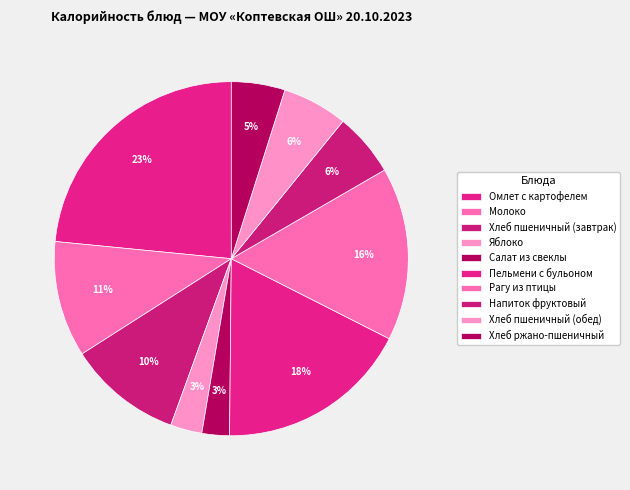

Combined, what portion of the pie is Салат из свеклы and Пельмени с бульоном?

20.2%